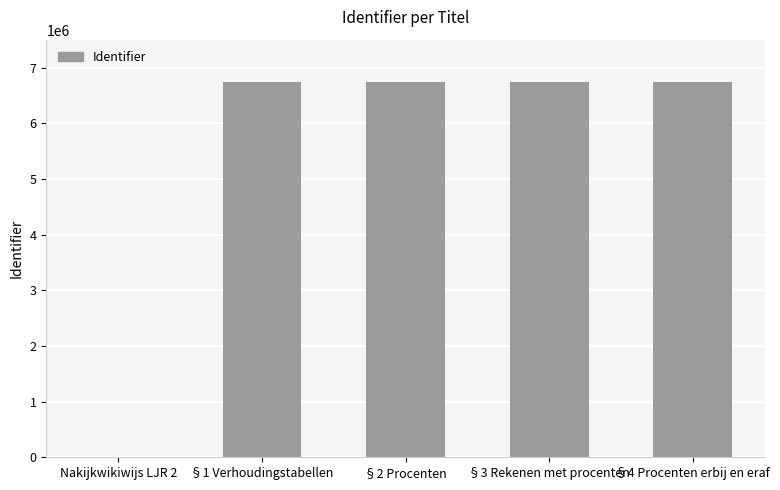

What is the sum of all values?

26974009